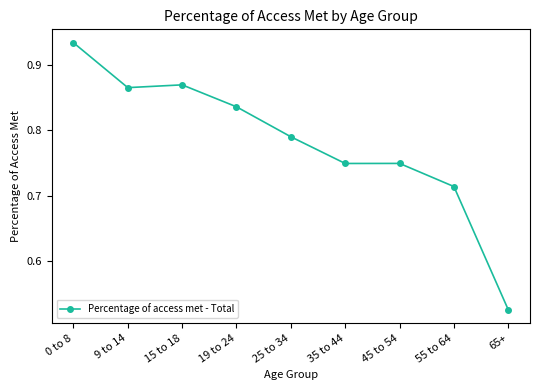

Where is the first local maximum?

15 to 18